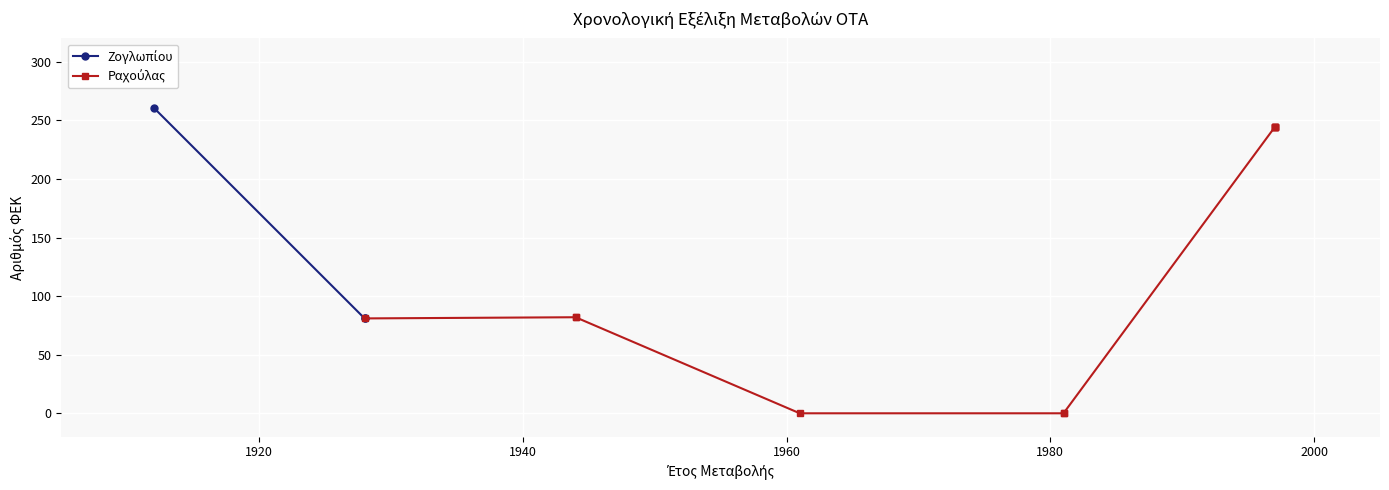

At which category does the chart reach its peak across all series?

1912